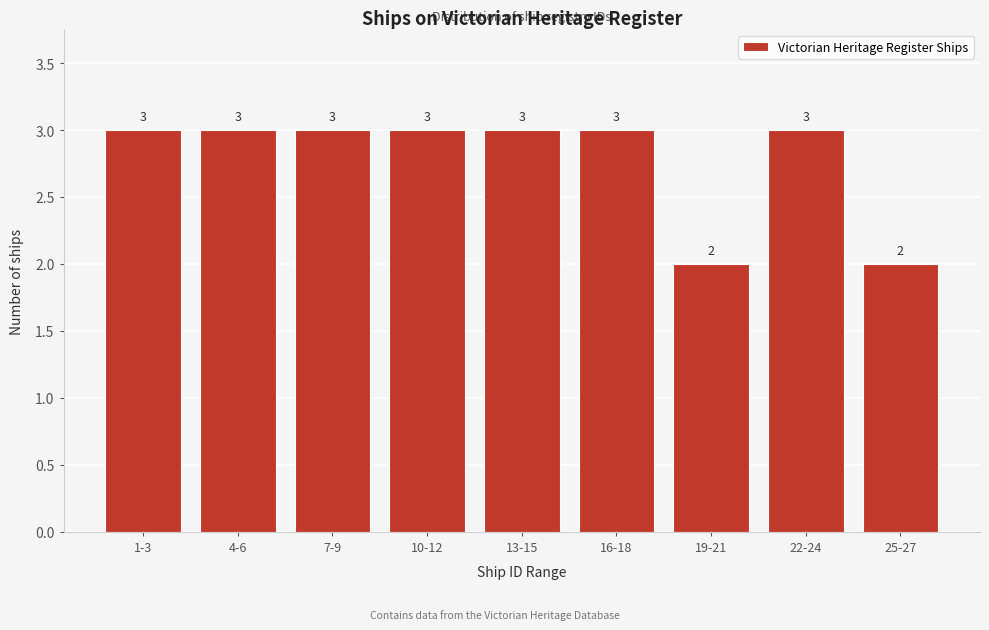

Reading right to left, extract all data points from this chart.

2	3	2	3	3	3	3	3	3